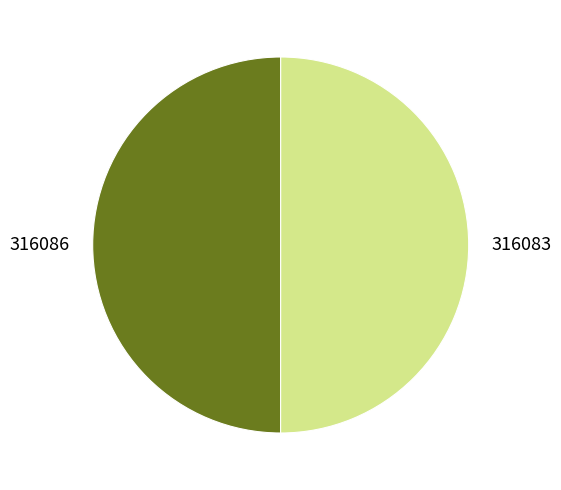

Approximately how many times larger is the value at 316086 compared to 316083?

1.0